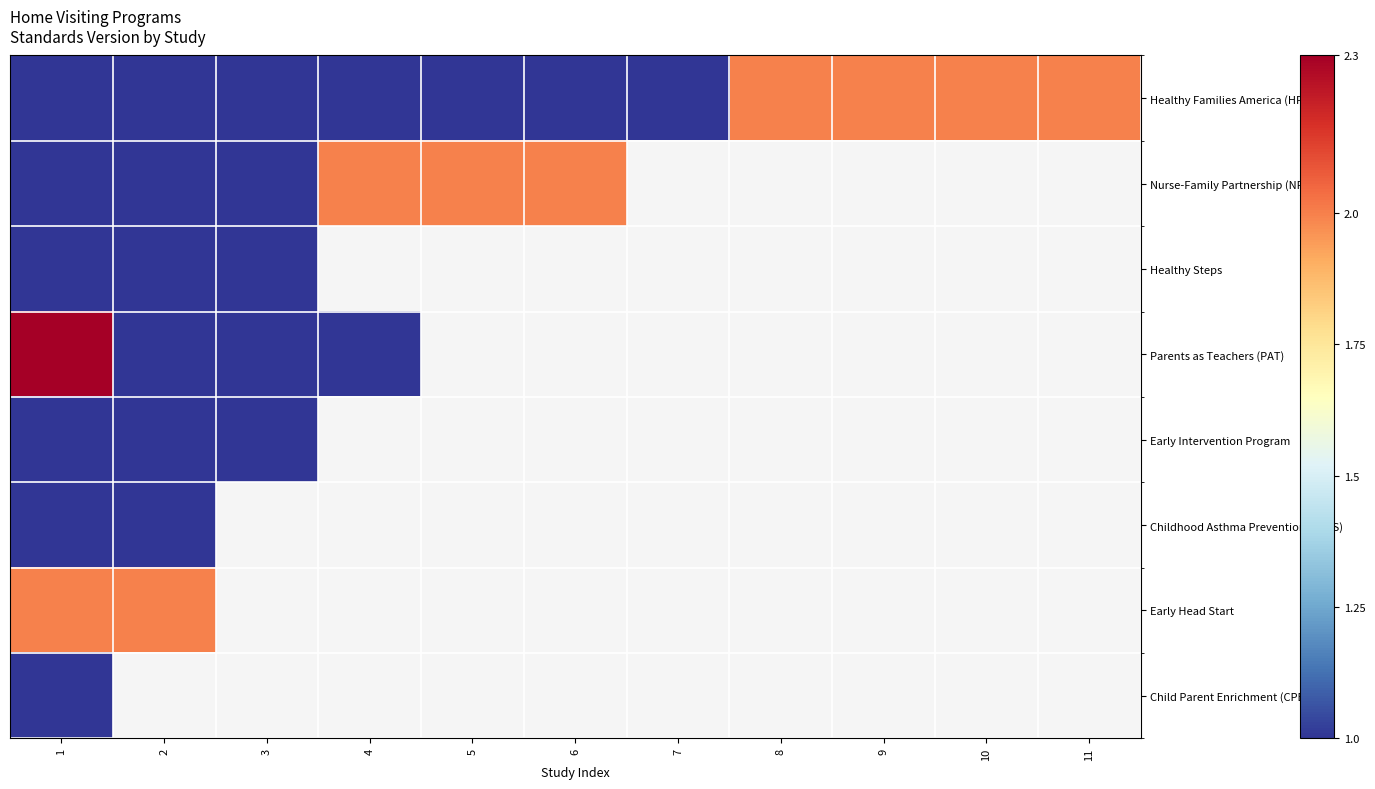

How many values in Nurse-Family Partnership (NFP) are above zero?

6